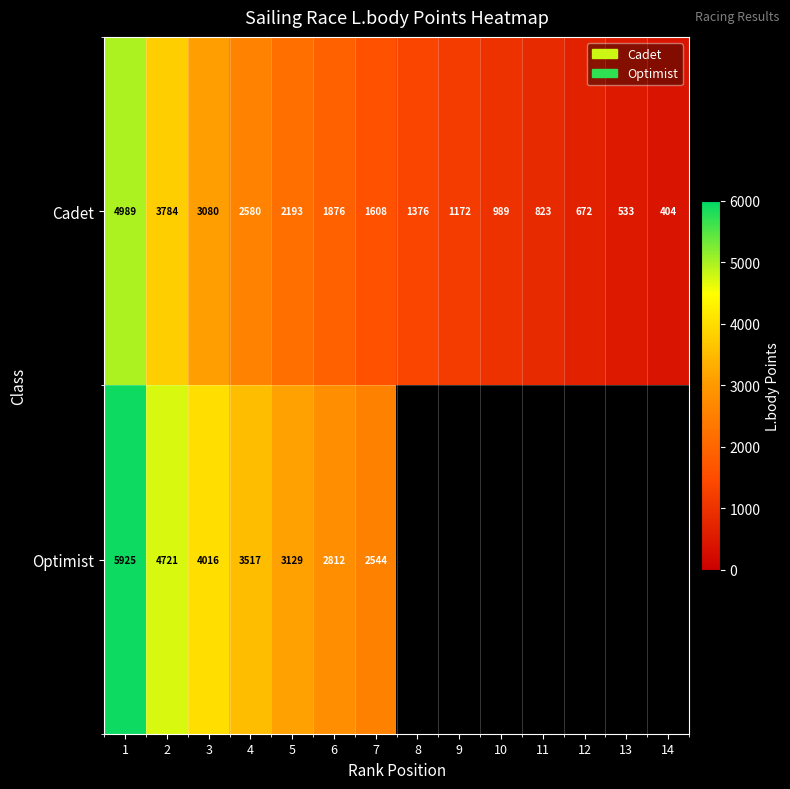

Rank the categories by Cadet value from highest to lowest.

1, 2, 3, 4, 5, 6, 7, 8, 9, 10, 11, 12, 13, 14